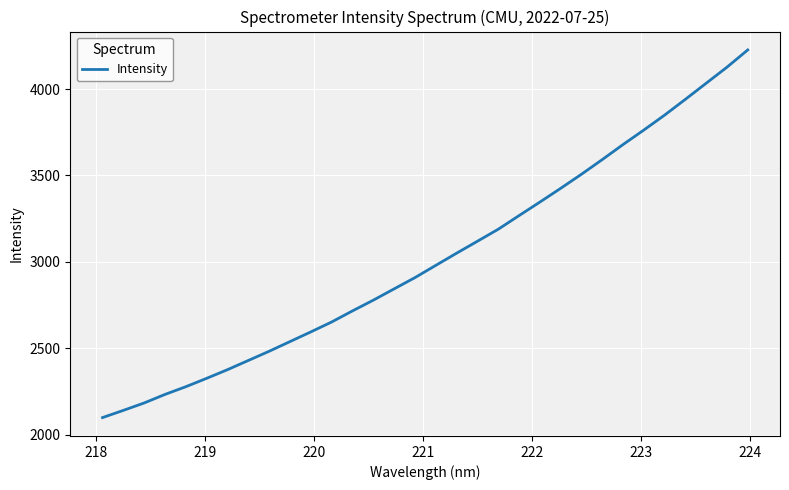

What is the difference between the maximum and minimum values?

2128.8